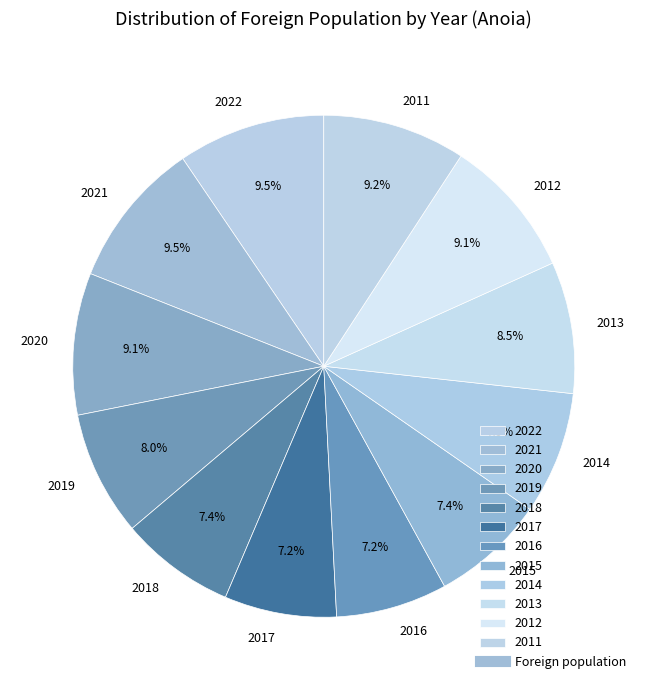

Approximately how many times larger is the value at 2013 compared to 2017?

1.2